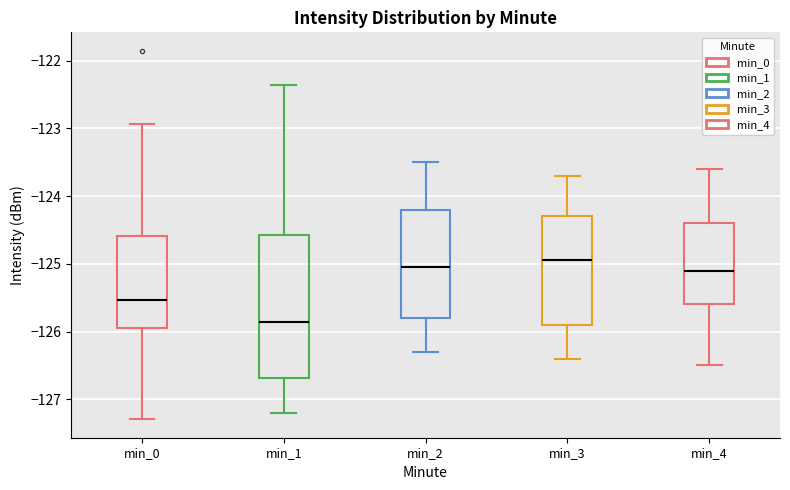

Which box is the tallest, from its lower edge to its upper edge?

min_1